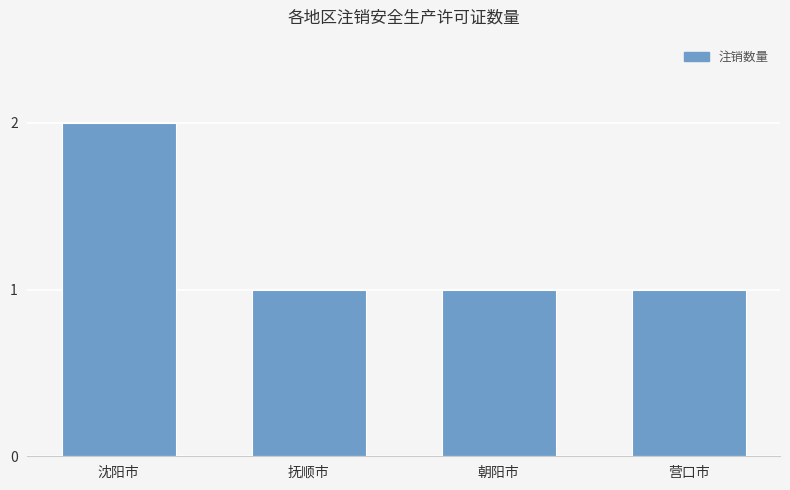

What is the label of the 4th bar from the right?

沈阳市